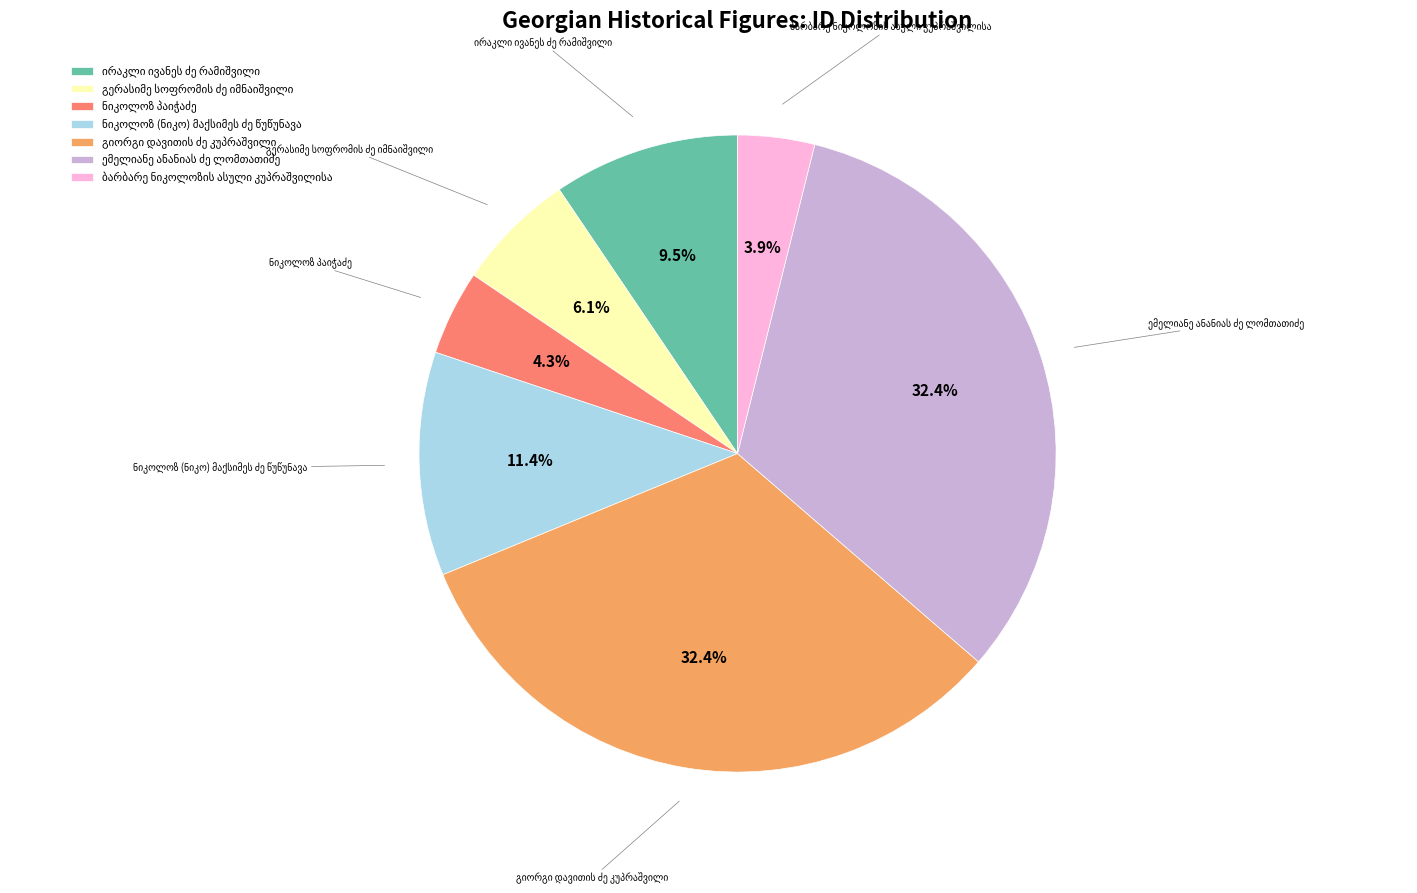

Does any single category account for the majority?

No